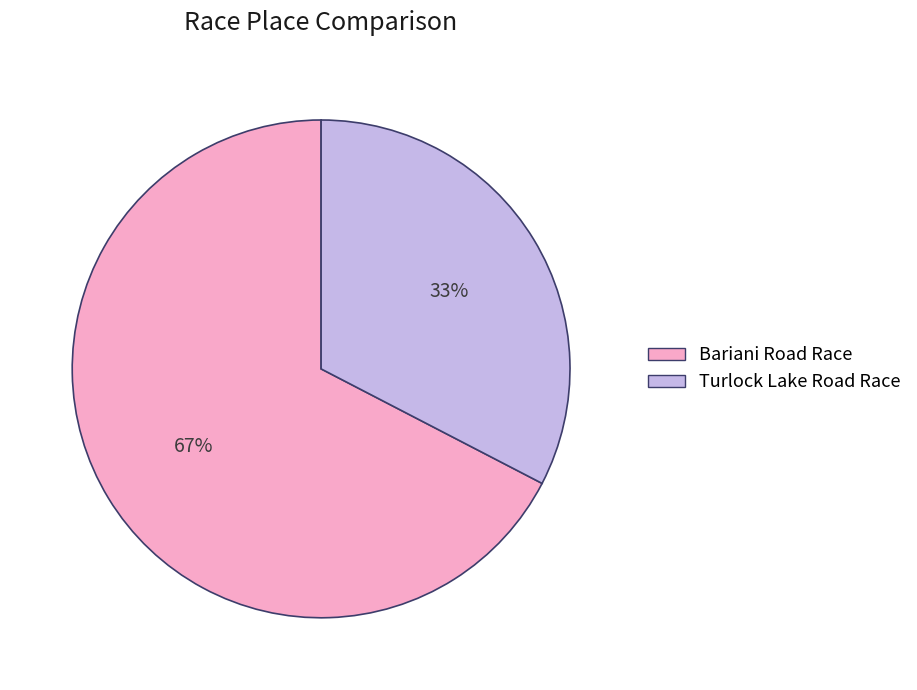

To the nearest percent, what is the average slice percentage?

50%